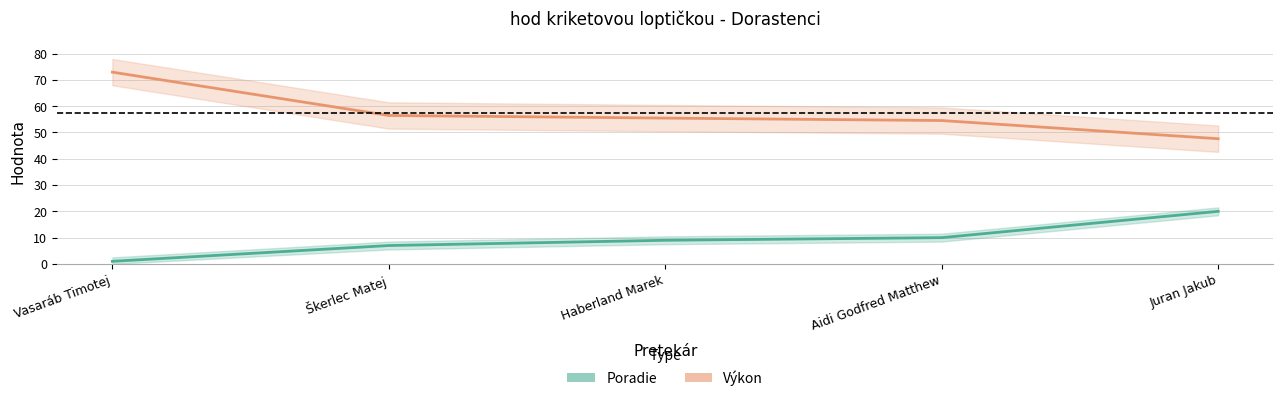

How many lines are shown in the chart?

2